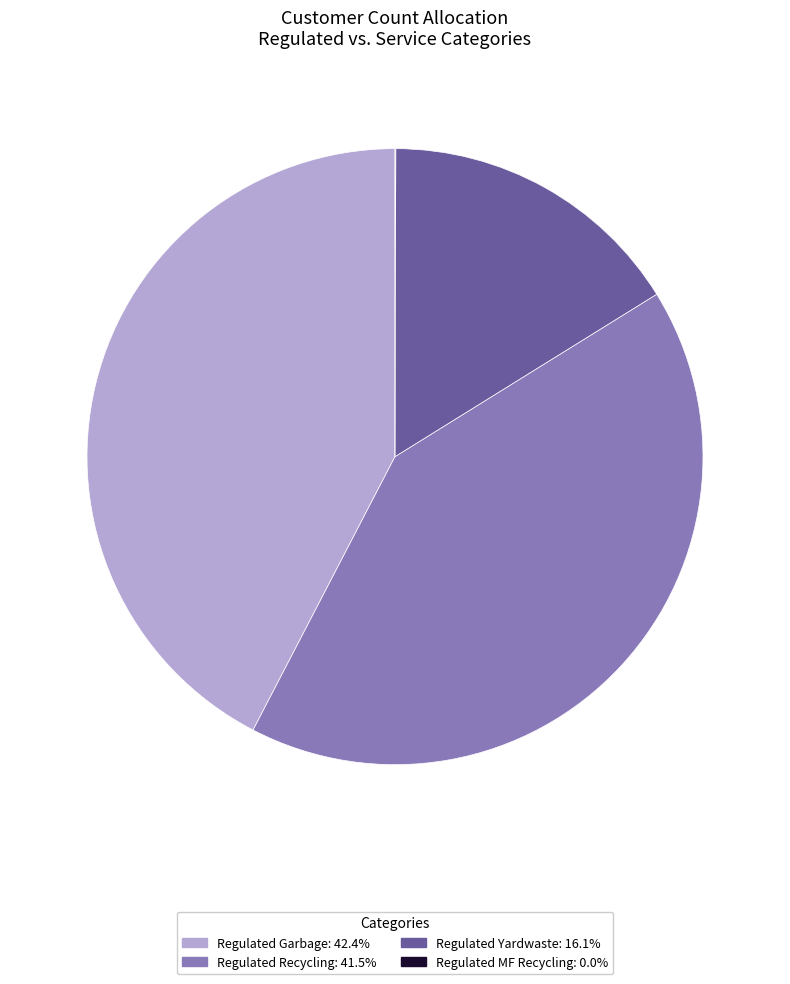

Do Regulated Recycling and Regulated Garbage together represent more than half of the pie?

Yes